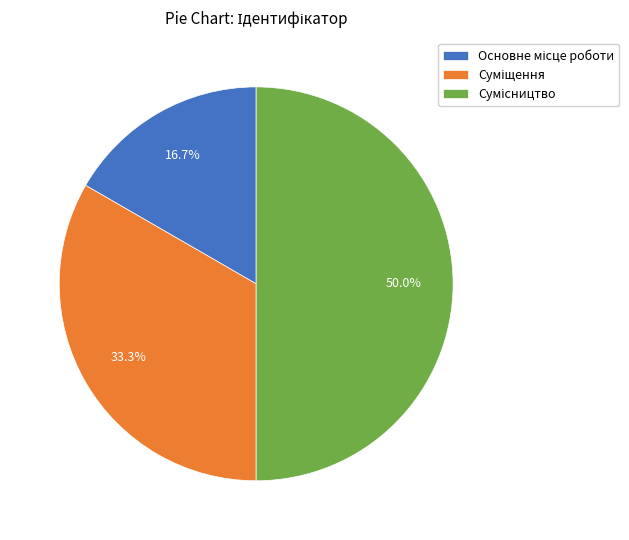

What percentage is the Суміщення slice, to the nearest percent?

33%